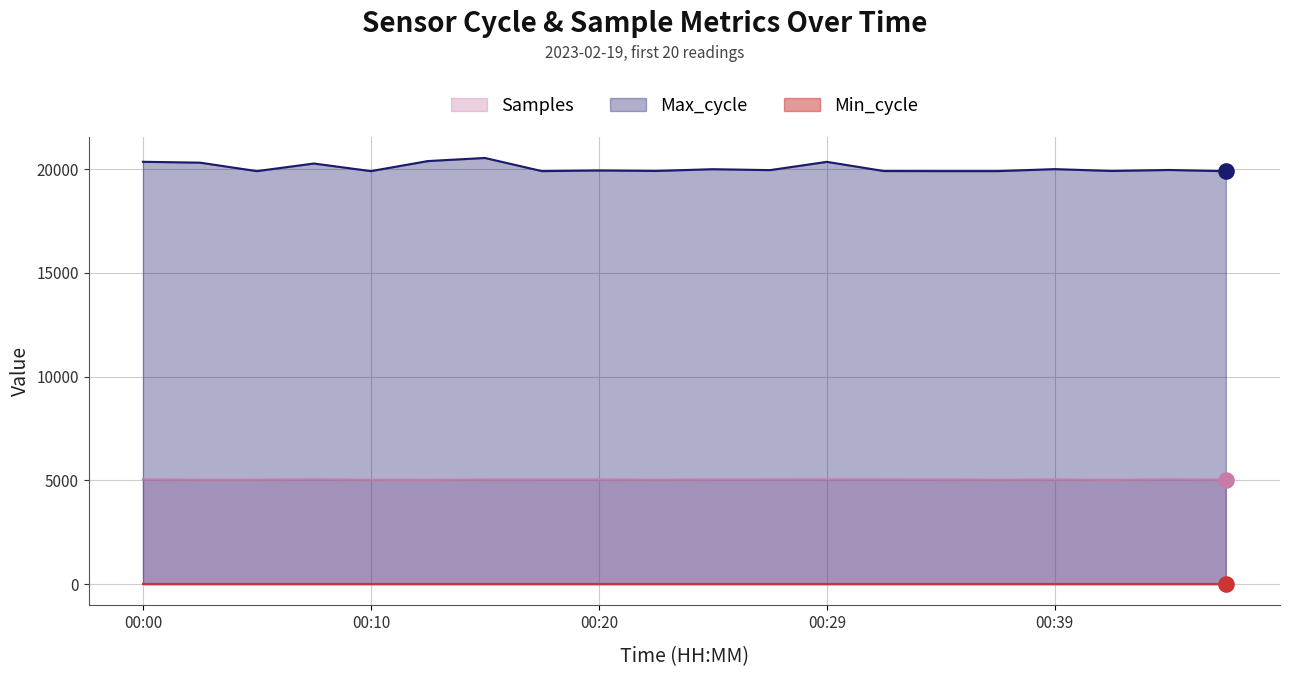

At how many categories does at least one series exceed 19413?

20